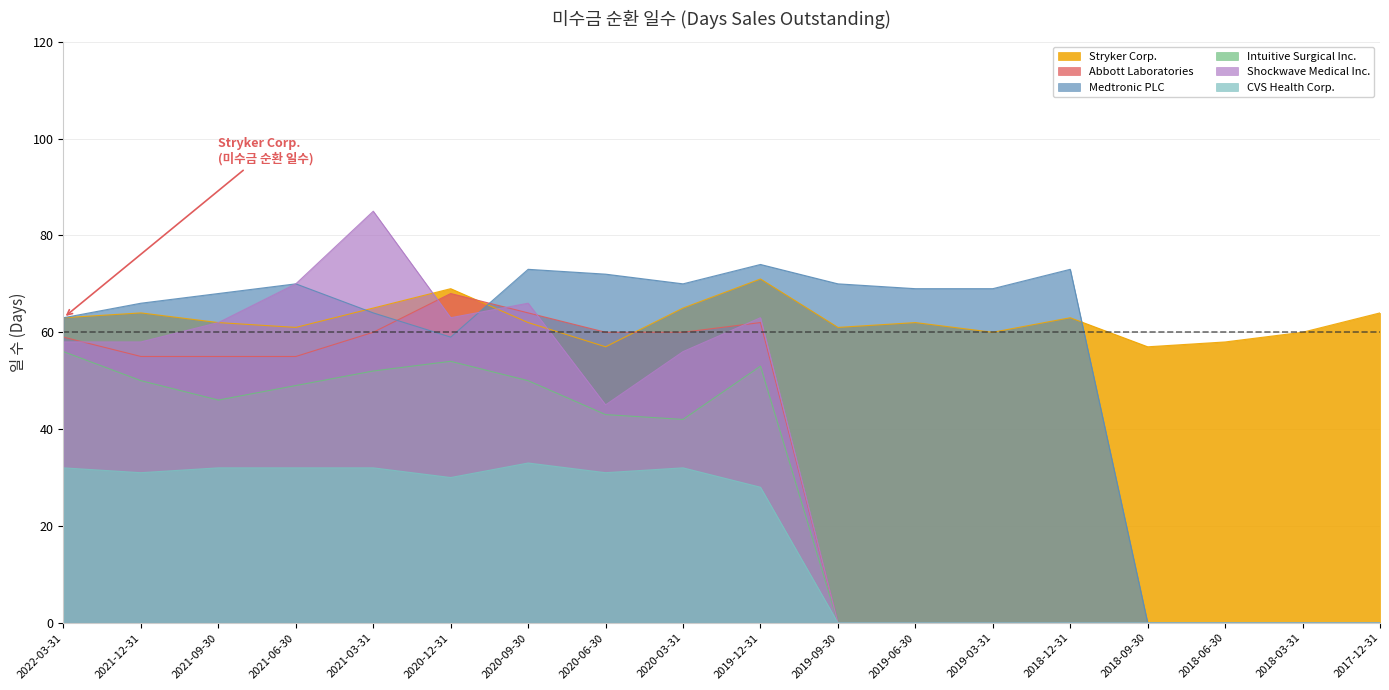

Is the value of Stryker Corp. at 2020-06-30 greater than the value of Shockwave Medical Inc. at 2020-12-31?

No